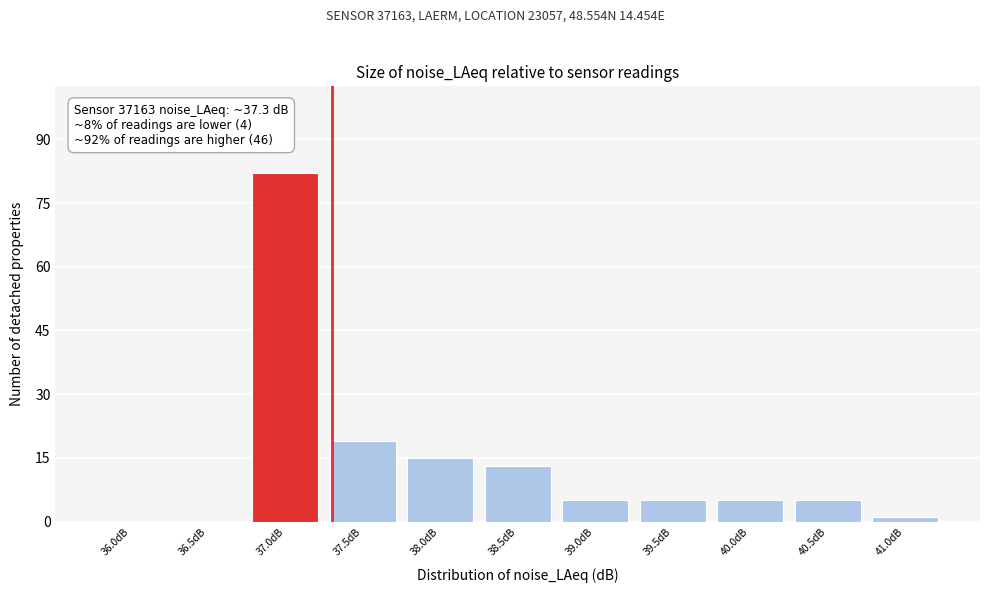

Reading right to left, transcribe all the data shown in this chart.

41.0dB=1	40.5dB=5	40.0dB=5	39.5dB=5	39.0dB=5	38.5dB=13	38.0dB=15	37.5dB=19	37.0dB=82	36.5dB=0	36.0dB=0